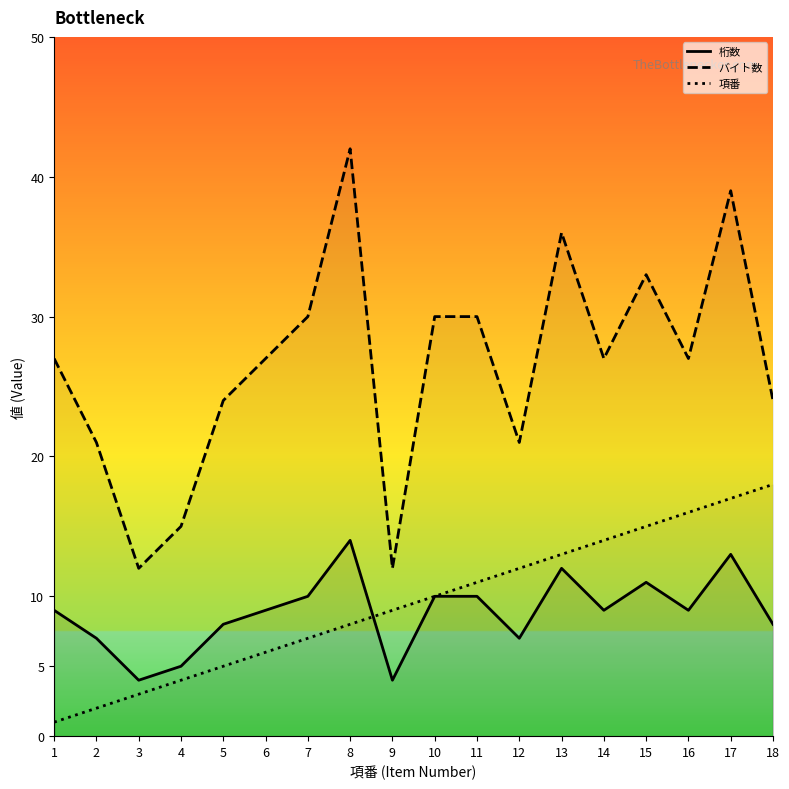

The value of 項番 at 11 is 3. True or false?

False